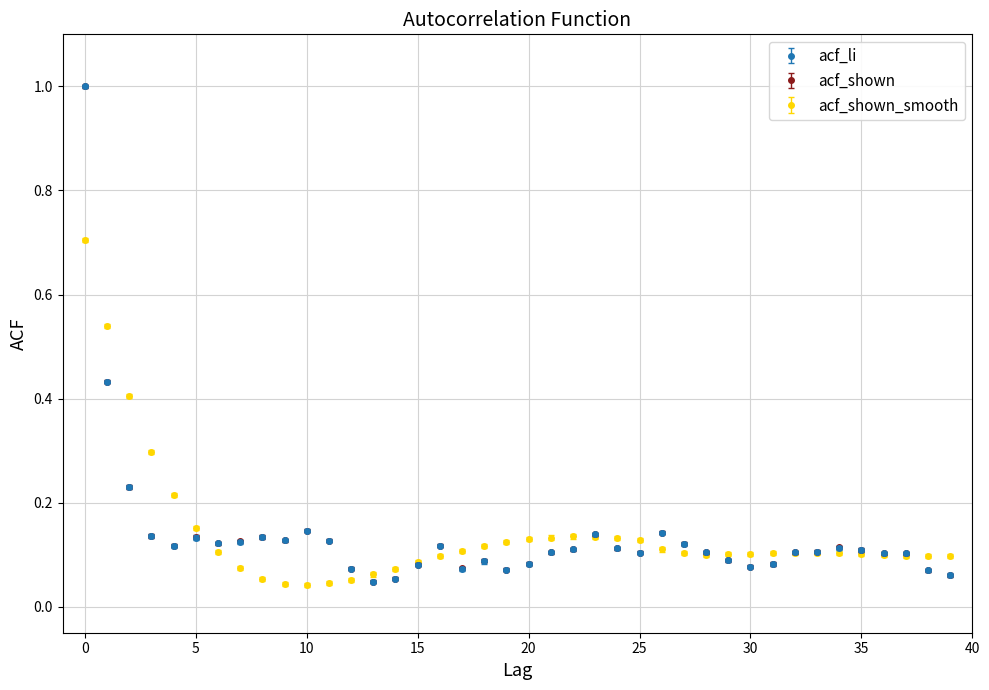

At how many categories does at least one series exceed 0?

40